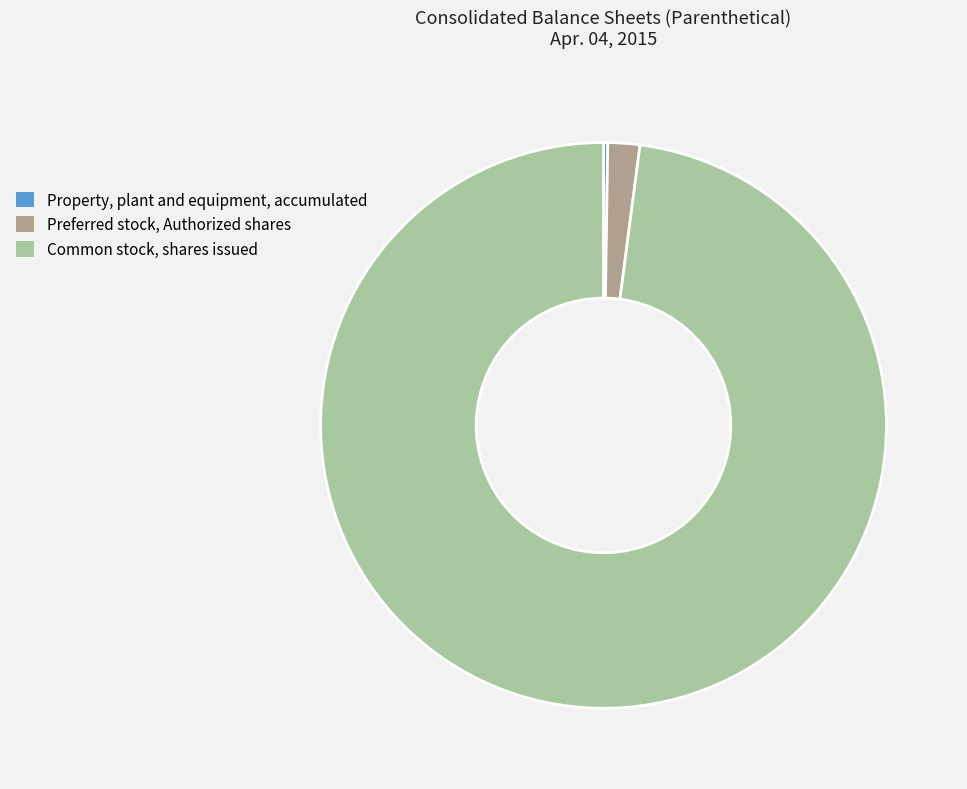

Is Common stock, shares issued the majority of the pie?

Yes